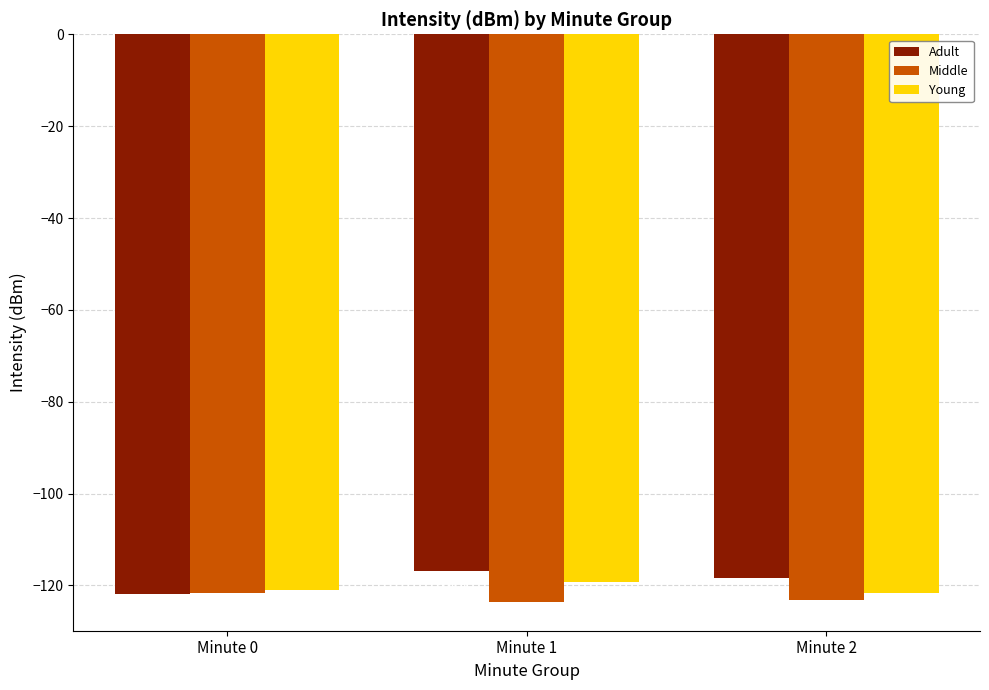

The Middle series shows -123.2 at Minute 2. True or false?

True